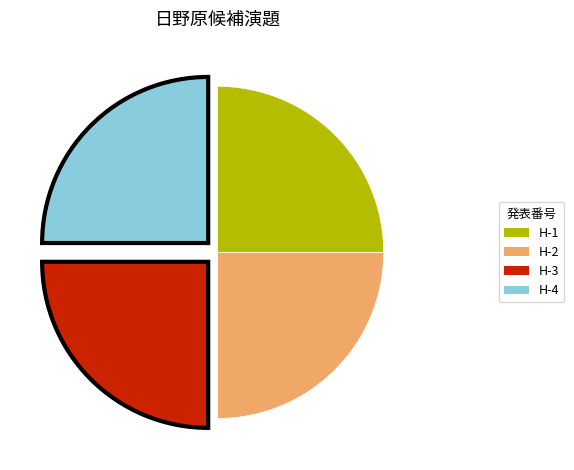

What is the ratio of the value at H-4 to the value at H-1?

1.0